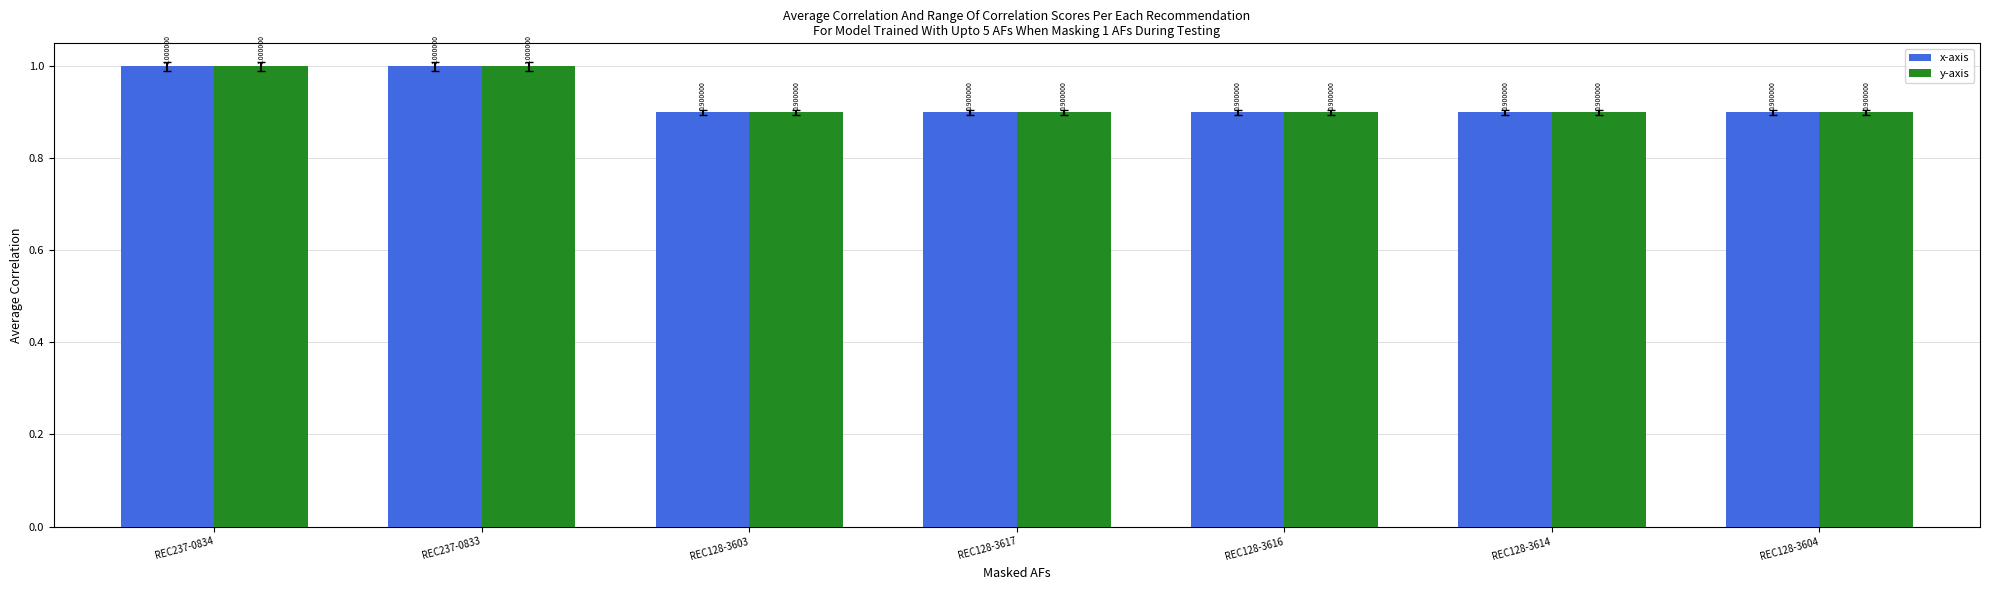

At how many categories does at least one series exceed 0?

7